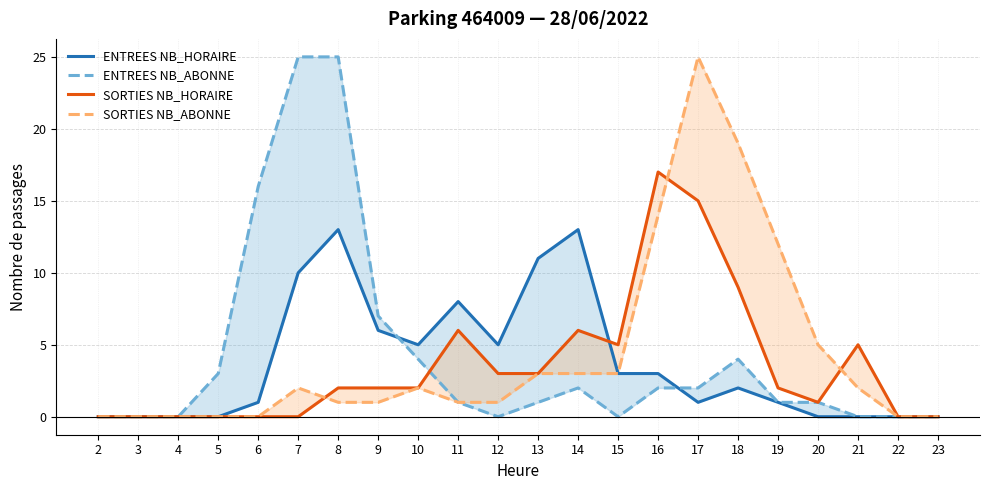

What is the maximum value shown in the chart?

25